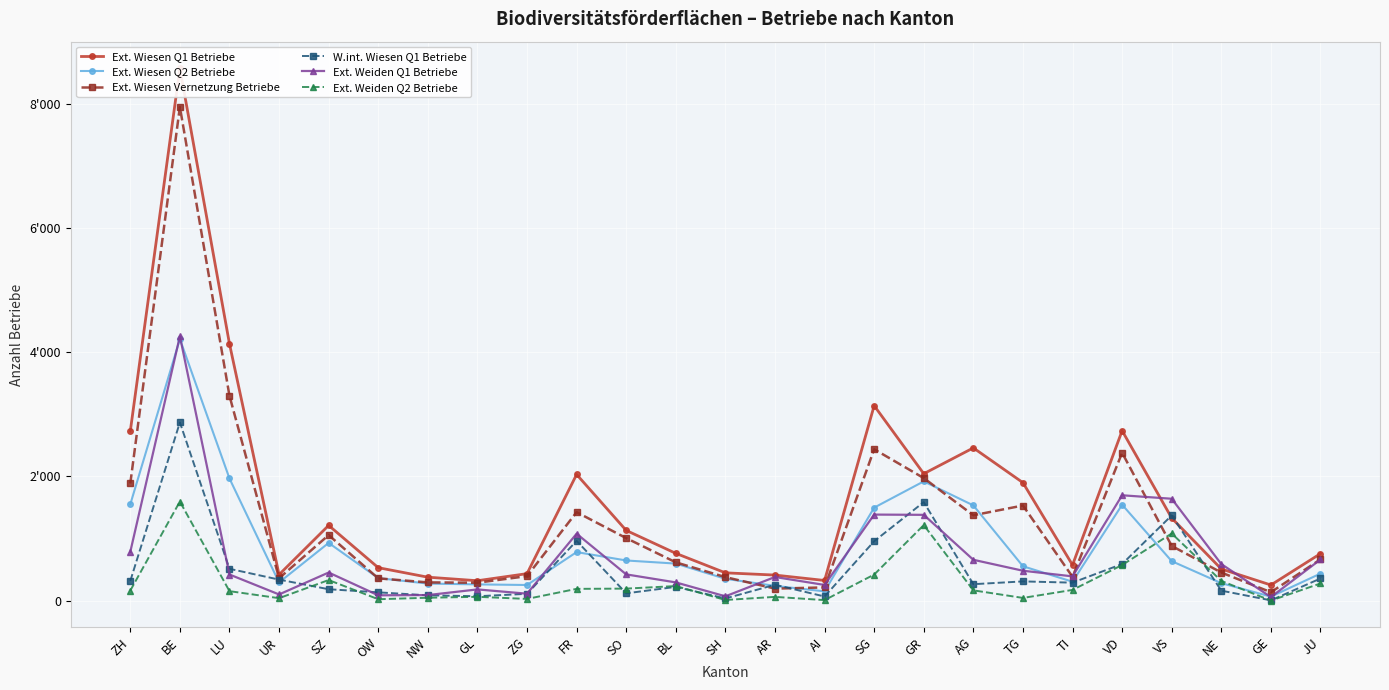

Is it true that Ext. Weiden Q1 Betriebe equals 420 at LU?

True